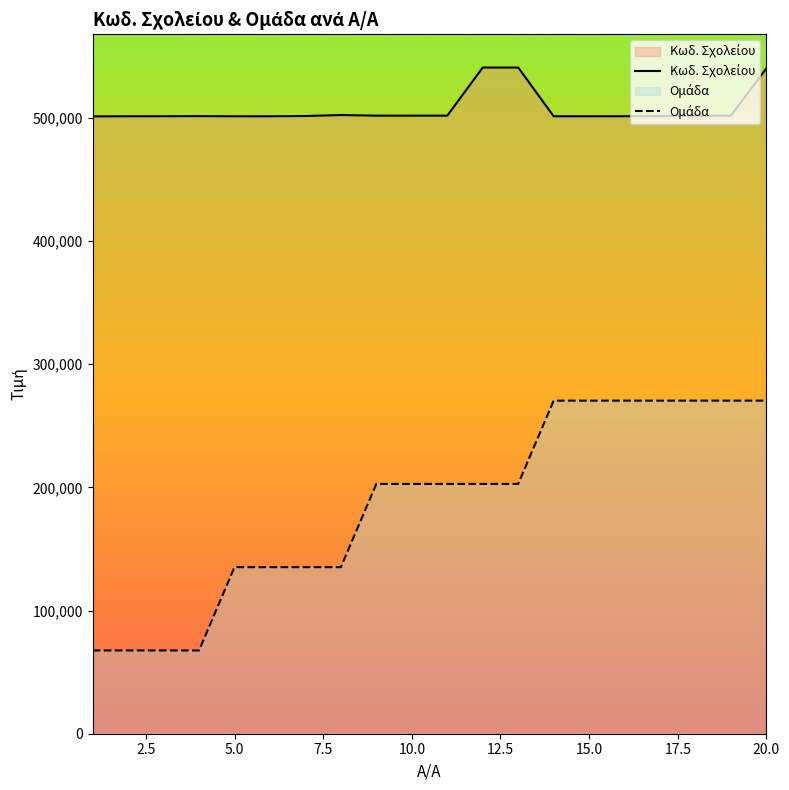

Reading left to right, extract all data points from this chart.

Κωδ. Σχολείου: 501110.0	501198.0	501220.0	501321.0	501180.0	501191.0	501390.0	502198.0	501680.0	501690.0	501696.0	540730.0	540731.0	501194.0	501199.0	501210.0	501406.0	501686.0	501697.0	540190.0
Ομάδα: 67591.4	67591.4	67591.4	67591.4	135182.8	135182.8	135182.8	135182.8	202774.1	202774.1	202774.1	202774.1	202774.1	270365.5	270365.5	270365.5	270365.5	270365.5	270365.5	270365.5